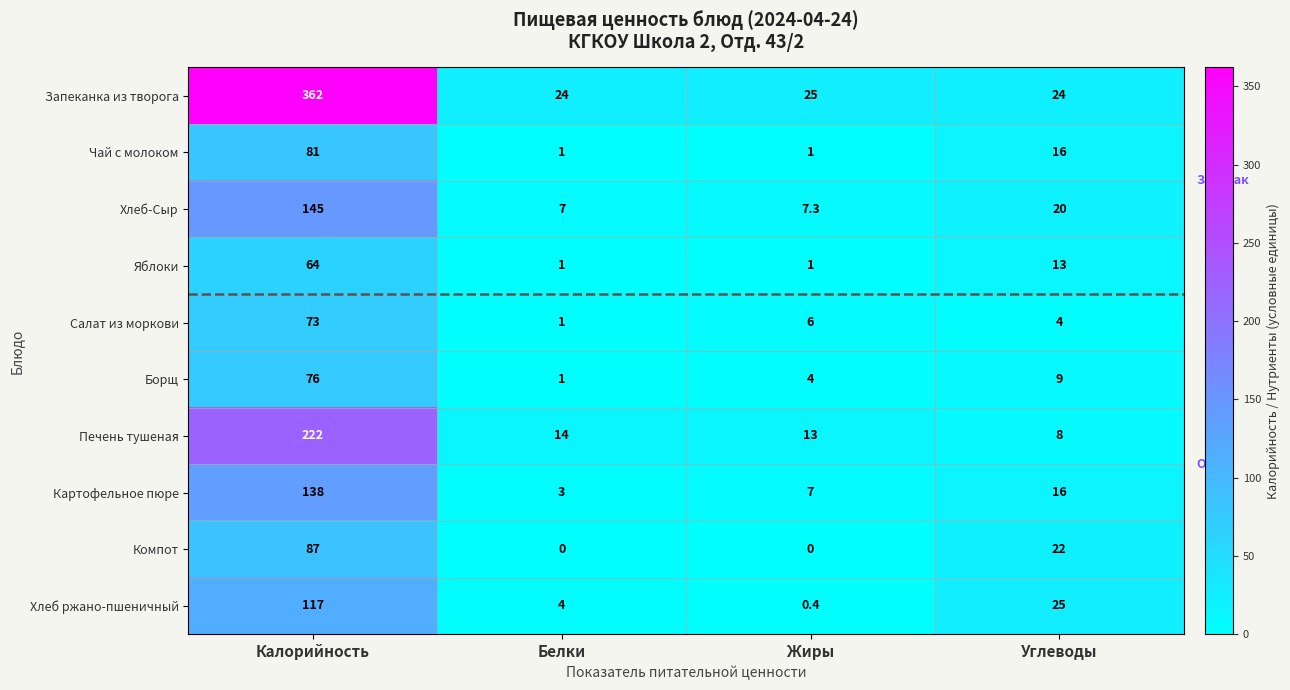

At how many categories does at least one series exceed 331?

1